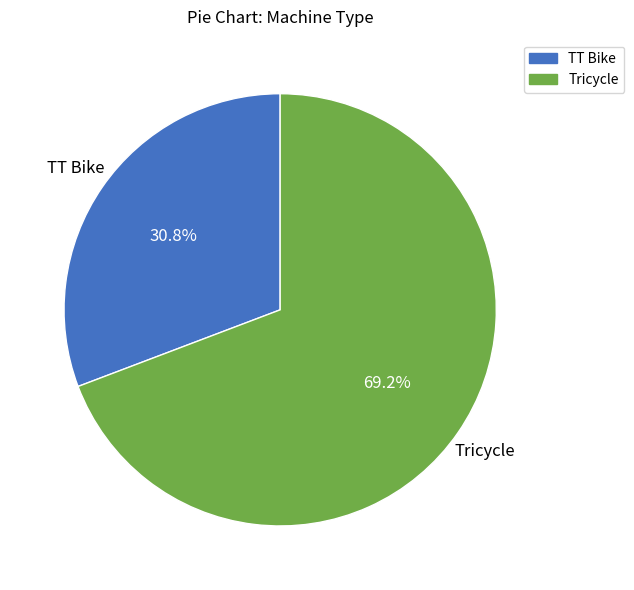

Which slice represents more than half of the pie?

Tricycle